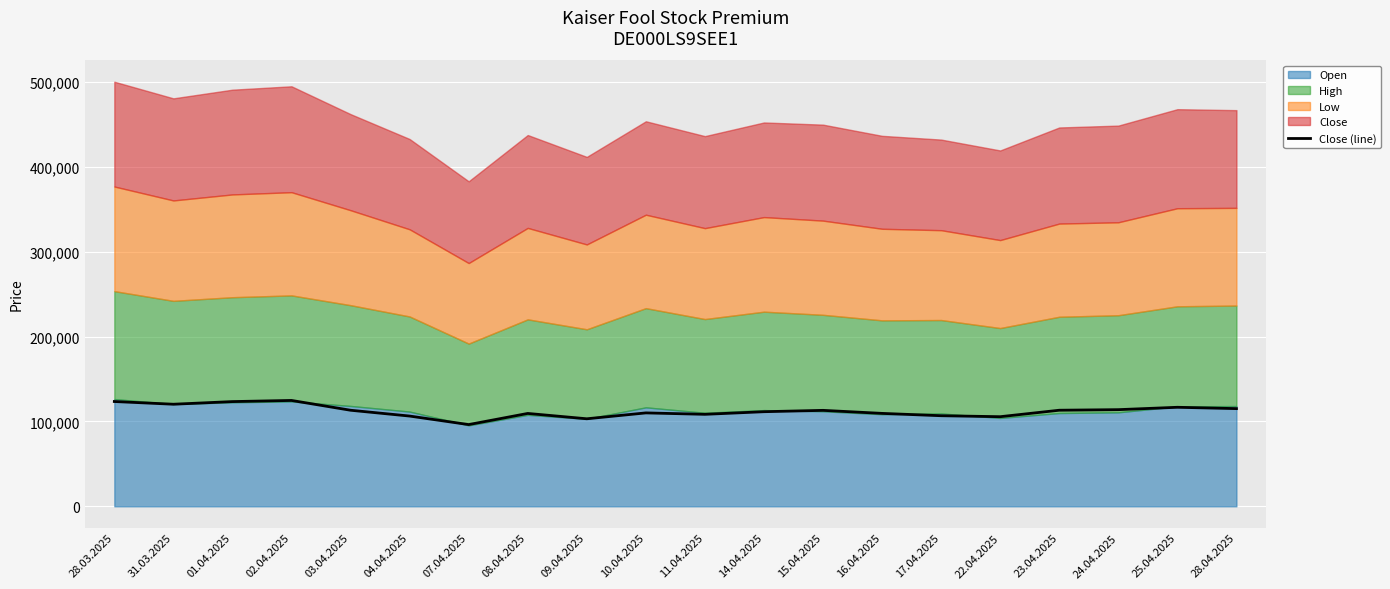

How many interior local valleys (lower than both neighbors) does the data have?

5